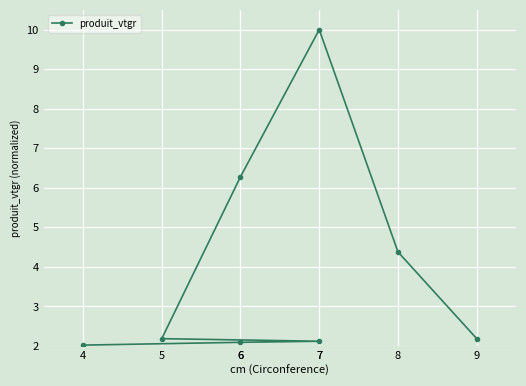

How many data points does each series have?

8